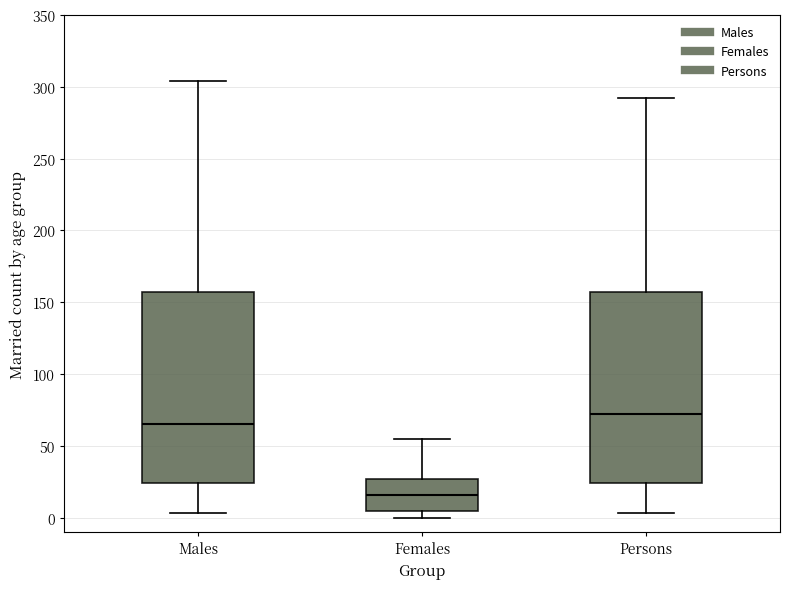

Reading left to right, transcribe this box plot: for each box, give where its median line is, the range the box spans, and where its two whiskers end, as read against the y-axis. The values are not printed on the chart, so give them approximately, as read against the axis.

Males: median 65, box 25 to 155, whiskers 5 to 305
Females: median 15, box 5 to 25, whiskers 0 to 55
Persons: median 70, box 25 to 155, whiskers 5 to 290